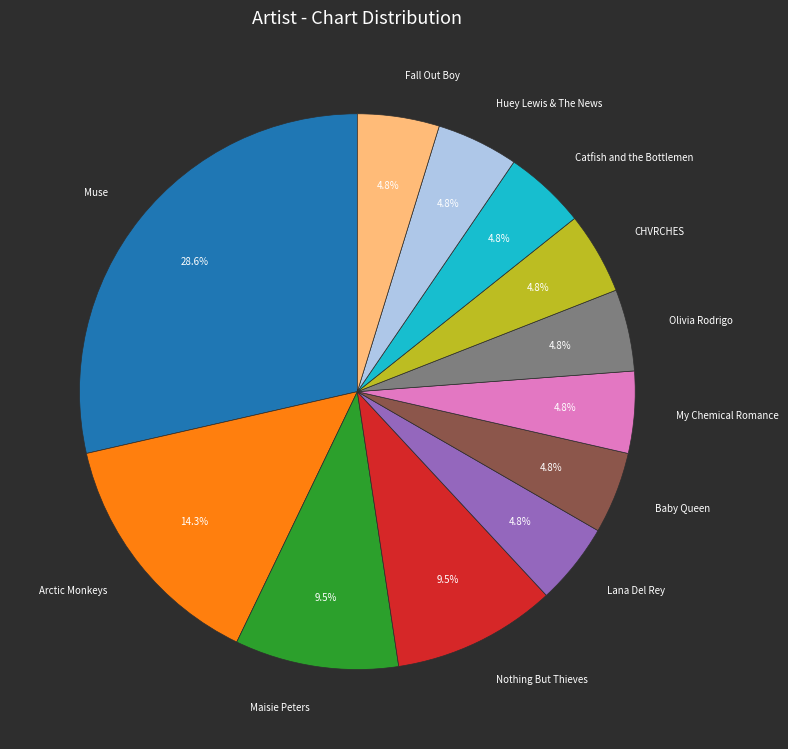

How many slices are in this pie chart?

12